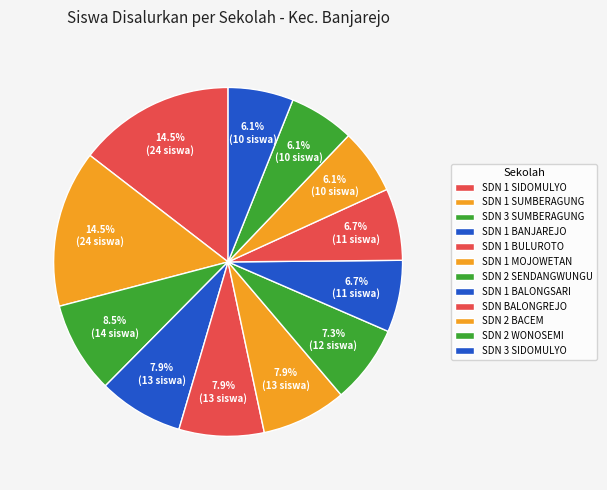

To the nearest percent, what is the combined percentage of SDN BALONGREJO and SDN 2 BACEM?

13%